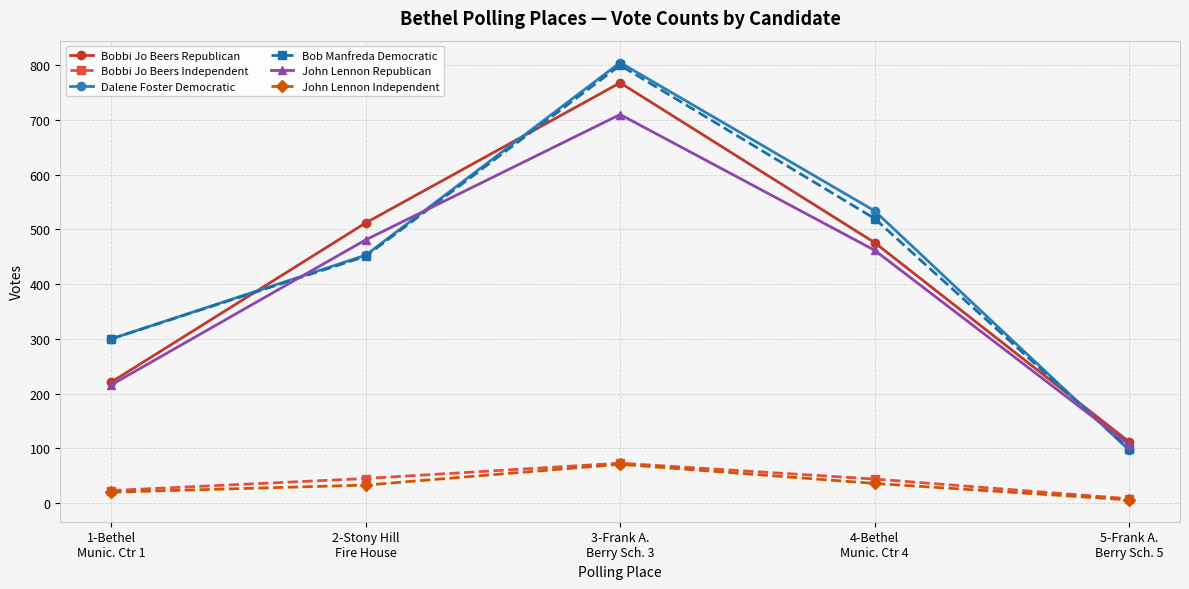

What position from the right is 2-Stony Hill
Fire House?

4